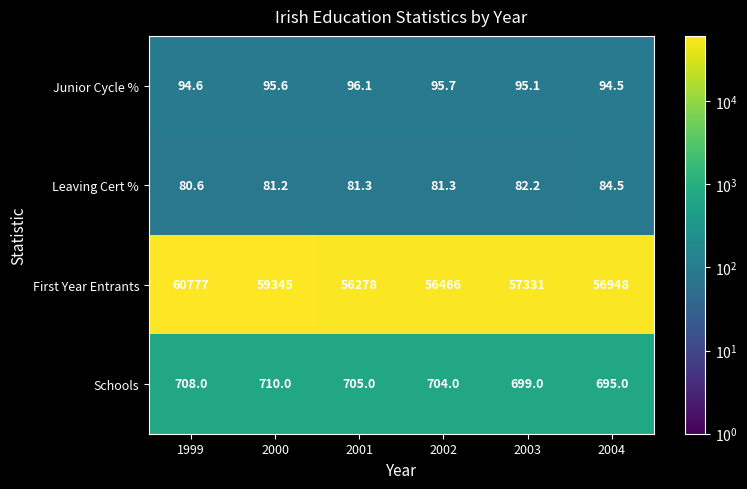

Reading left to right, what are all the values shown in this chart?

Junior Cycle %: 94.6	95.6	96.1	95.7	95.1	94.5
Leaving Cert %: 80.6	81.2	81.3	81.3	82.2	84.5
First Year Entrants: 60777.0	59345.0	56278.0	56466.0	57331.0	56948.0
Schools: 708.0	710.0	705.0	704.0	699.0	695.0